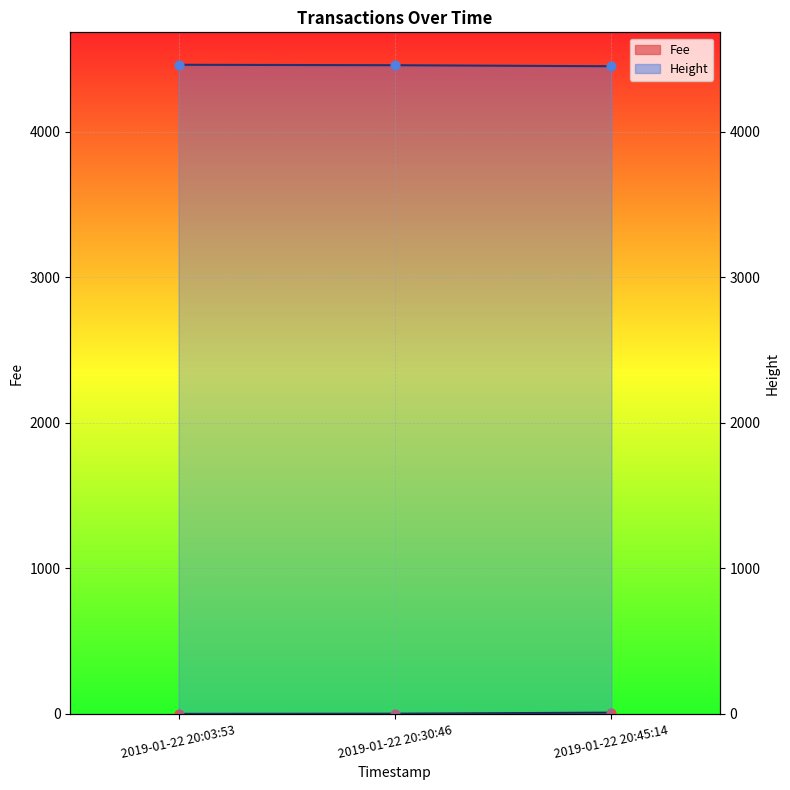

Which series contains the lowest Y value?

Fee